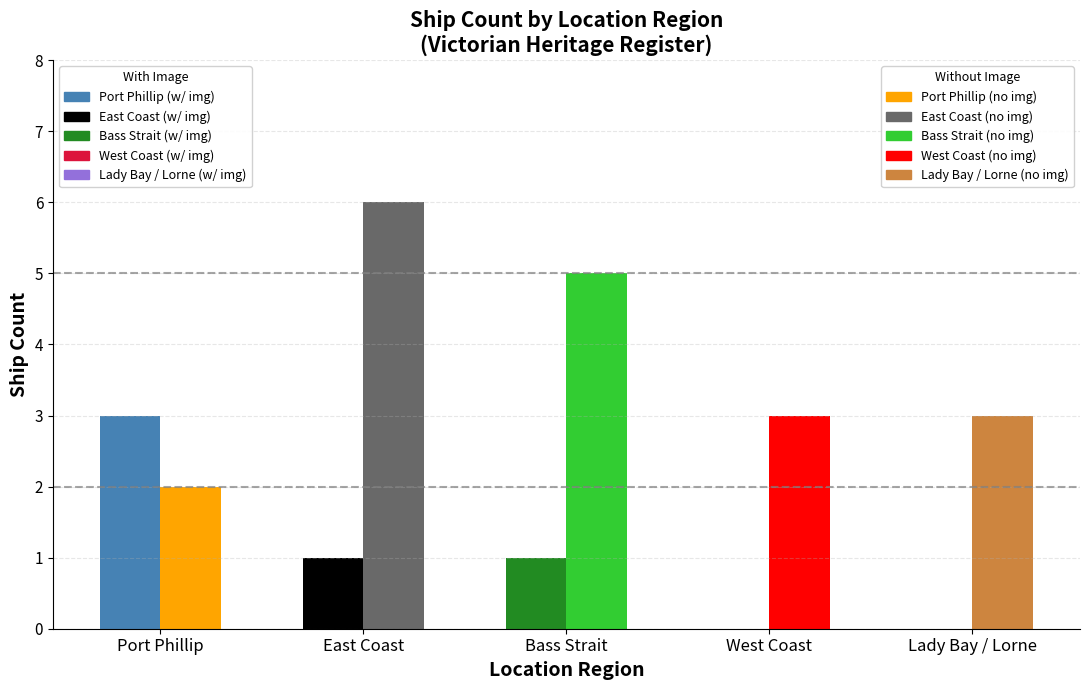

What is the greatest value displayed?

6